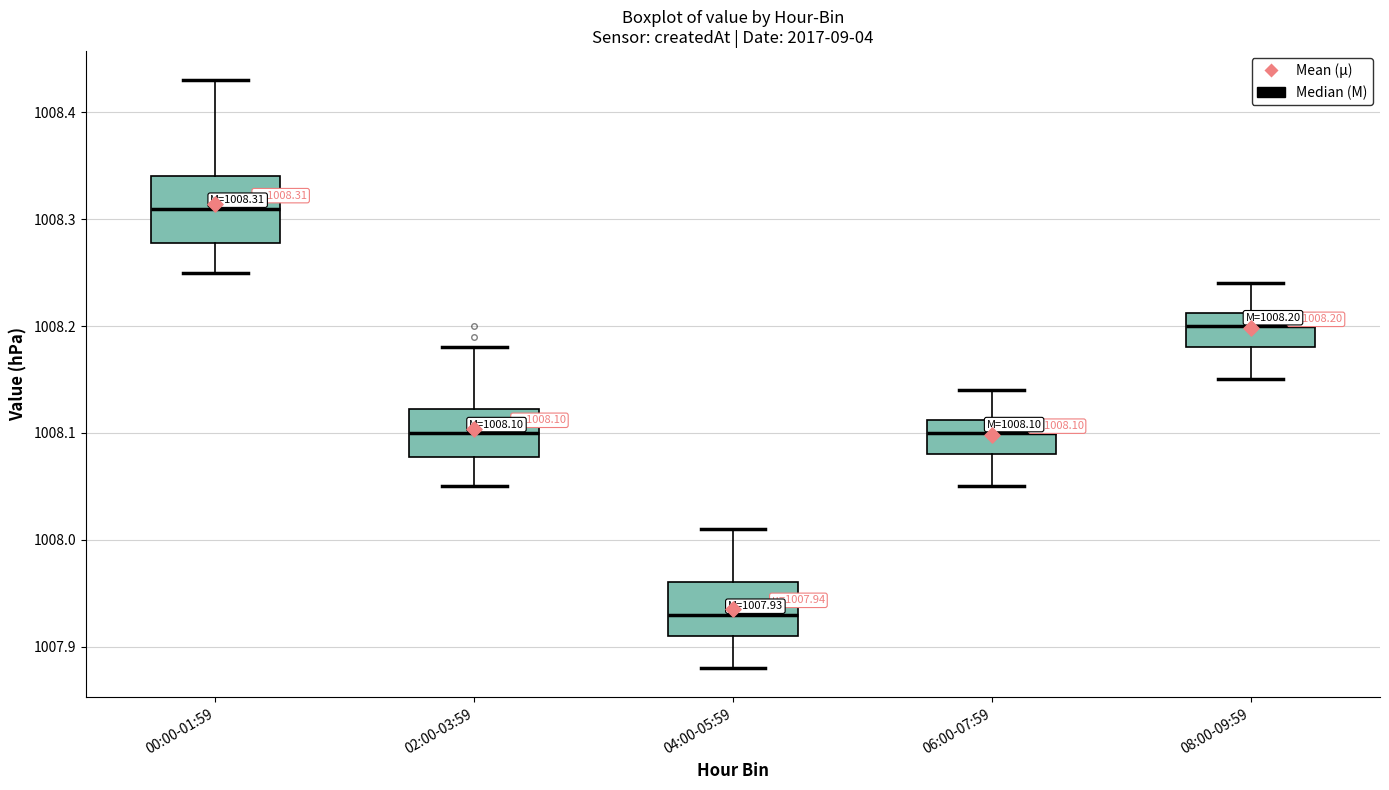

Which box has the highest median line?

00:00-01:59